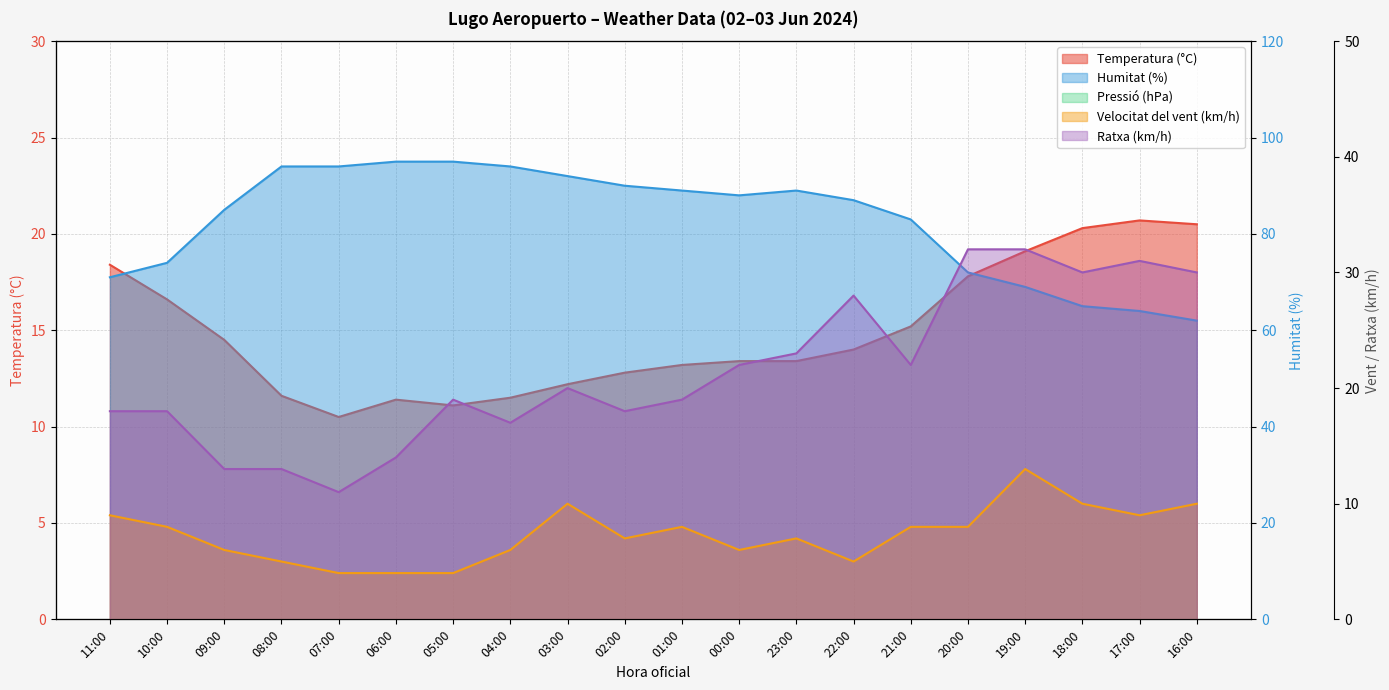

Between 02:00 and 22:00, which is larger?

22:00